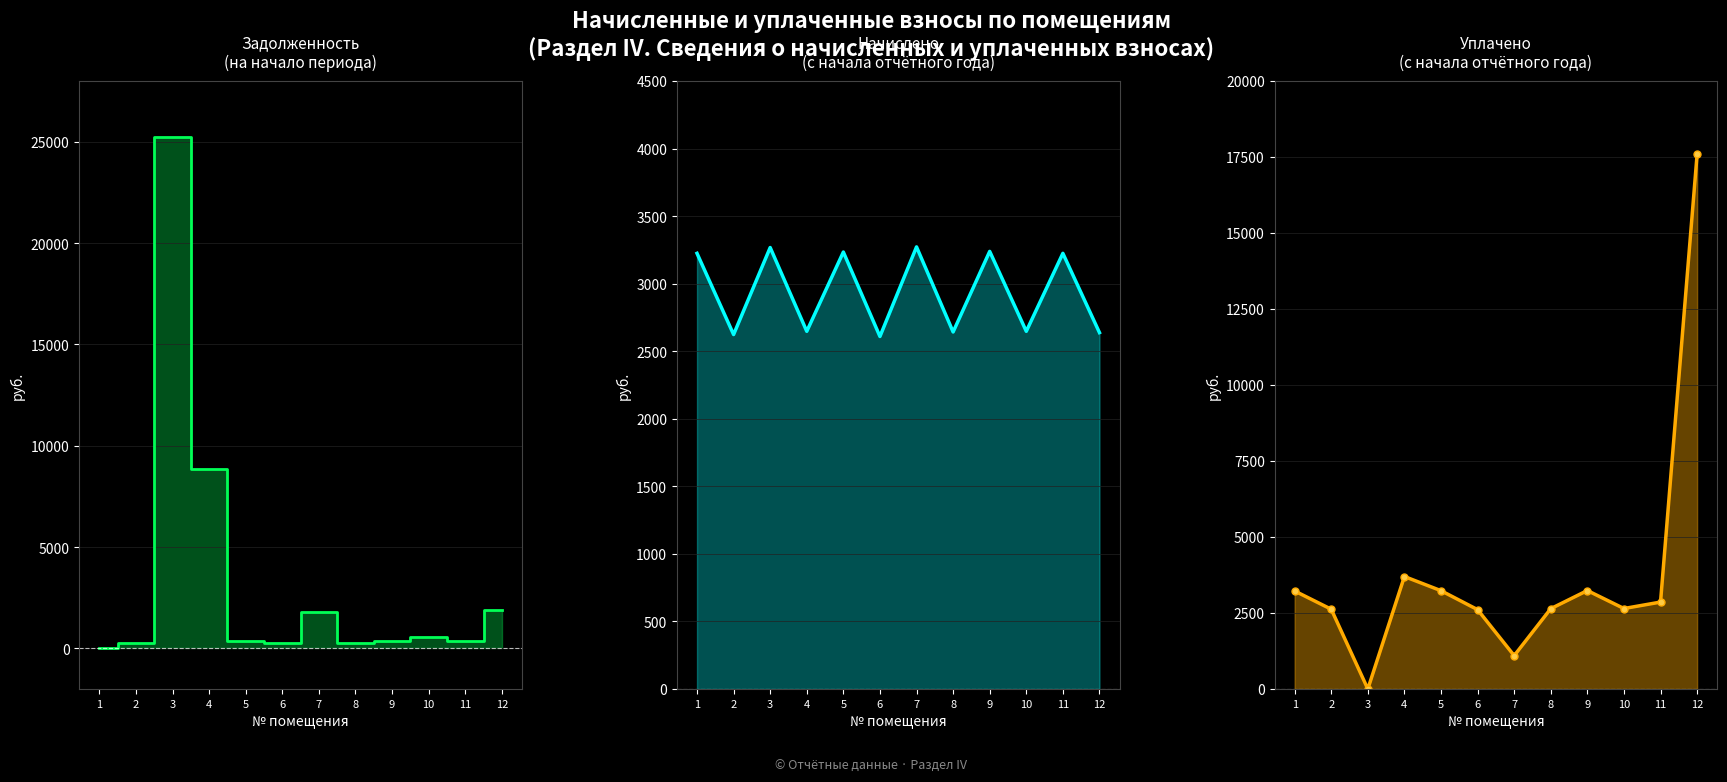

What is the sum of the начислено values at 6 and 12?

5247.0